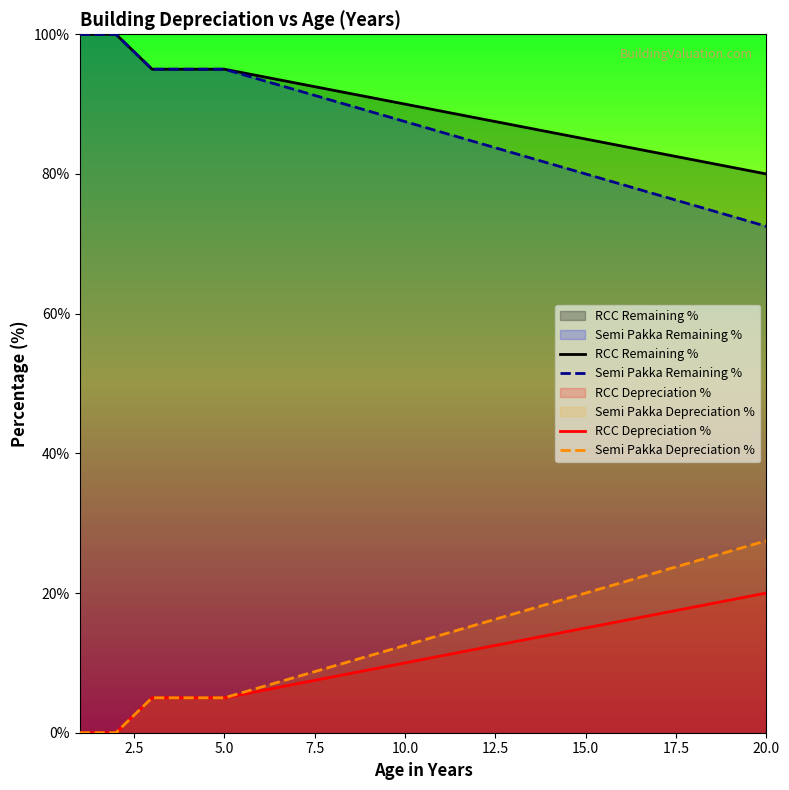

True or false: RCC Remaining % and RCC Depreciation % intersect in this chart.

False